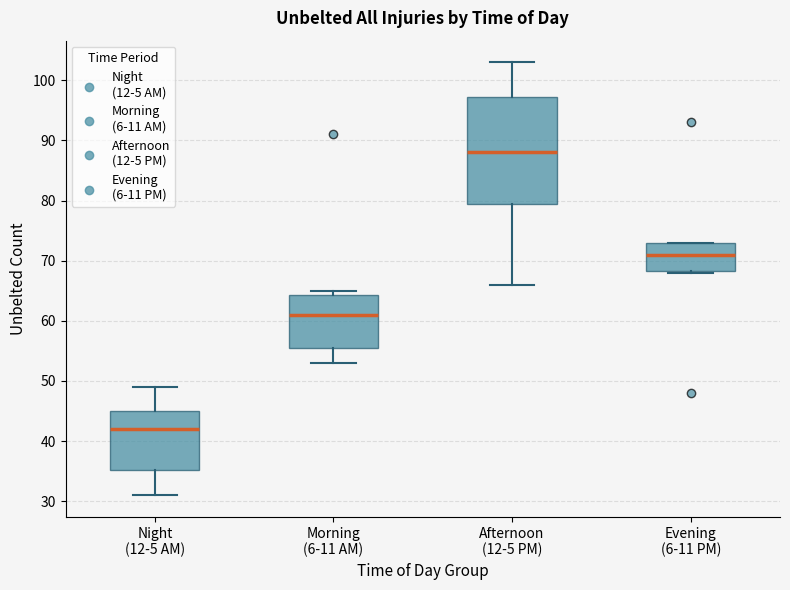

Reading left to right, read every box against the y-axis: the position of its median line, the range the box covers, and the ends of its whiskers. The values are not printed on the chart, so give them approximately, as read against the axis.

Night (12-5 AM): median 42, box 35 to 45, whiskers 31 to 49
Morning (6-11 AM): median 61, box 56 to 64, whiskers 53 to 65
Afternoon (12-5 PM): median 88, box 80 to 97, whiskers 66 to 103
Evening (6-11 PM): median 71, box 68 to 73, whiskers 68 to 73